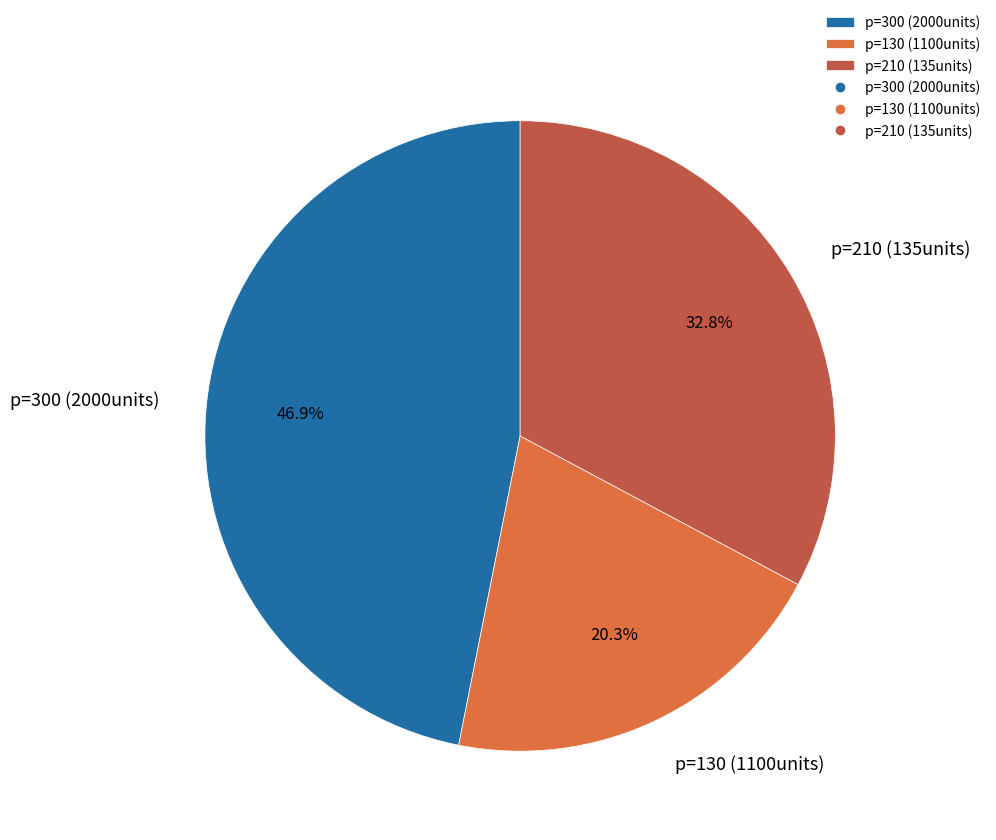

Count the number of slices in the pie.

3